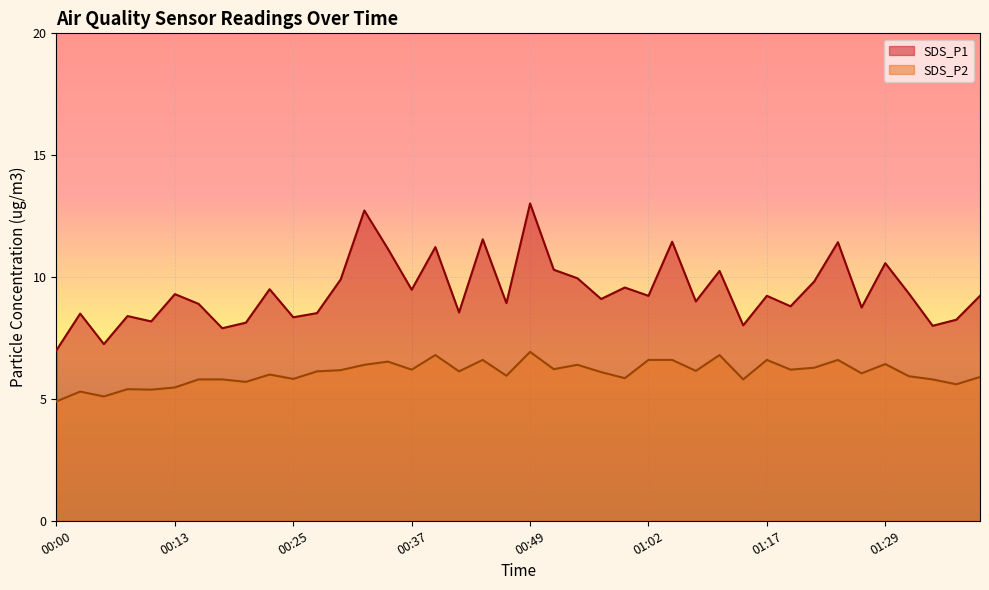

How many distinct data groups are displayed?

2